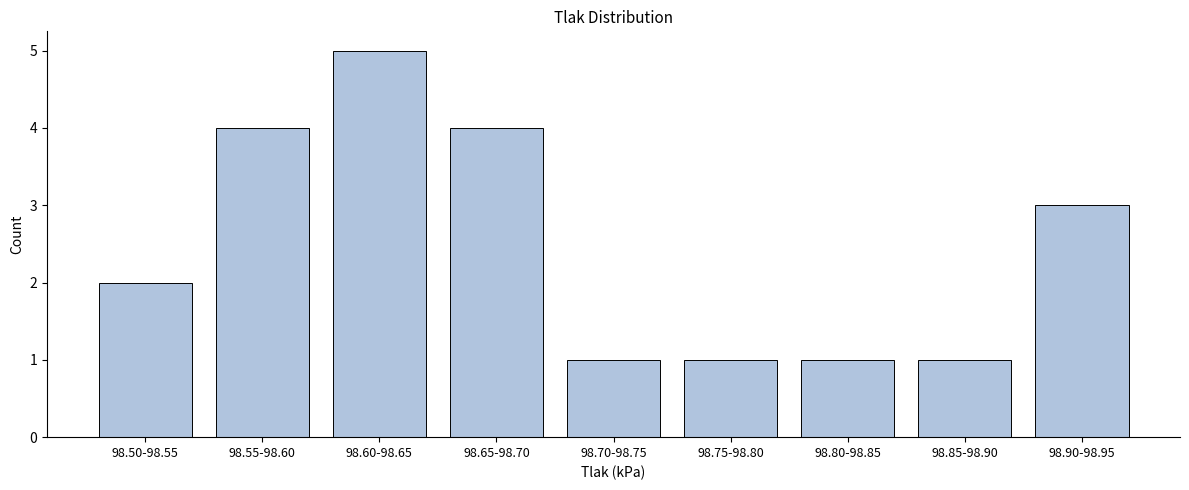

Reading right to left, transcribe all the data shown in this chart.

98.90-98.95=3	98.85-98.90=1	98.80-98.85=1	98.75-98.80=1	98.70-98.75=1	98.65-98.70=4	98.60-98.65=5	98.55-98.60=4	98.50-98.55=2